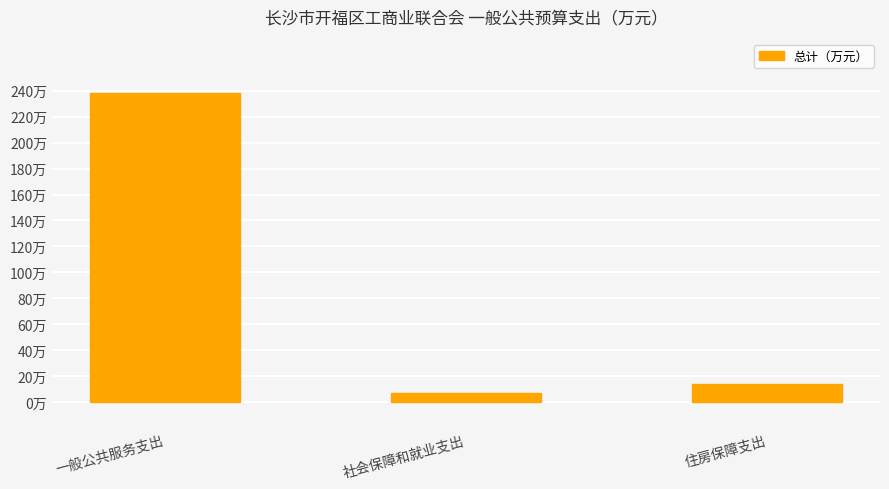

What is the difference between the maximum and minimum values?

230.9